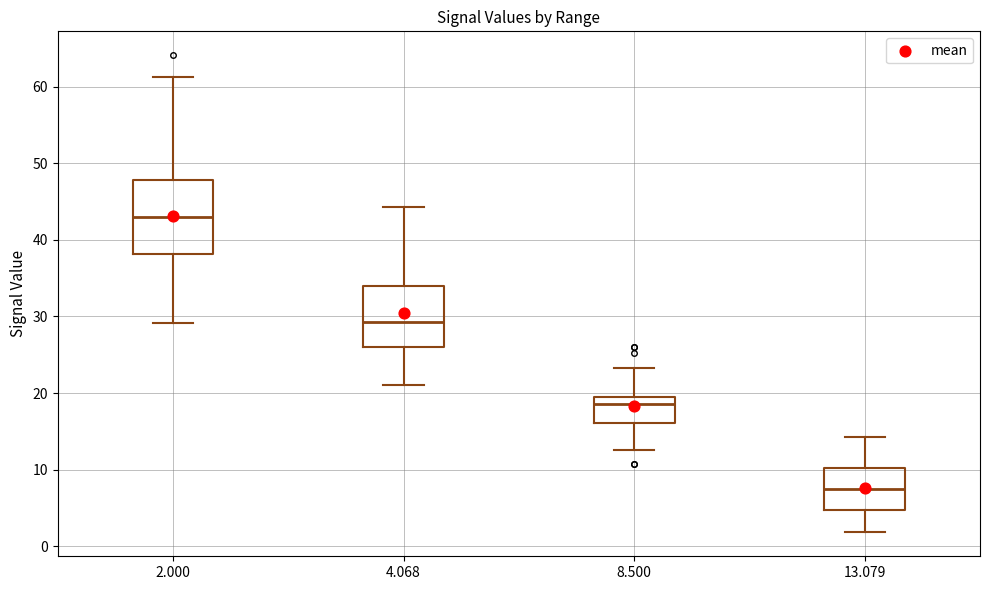

Reading left to right, read every box against the y-axis: the position of its median line, the range the box covers, and the ends of its whiskers. The values are not printed on the chart, so give them approximately, as read against the axis.

2.000: median 43, box 38 to 48, whiskers 29 to 61
4.068: median 29, box 26 to 34, whiskers 21 to 44
8.500: median 19, box 16 to 20, whiskers 13 to 23
13.079: median 7, box 5 to 10, whiskers 2 to 14